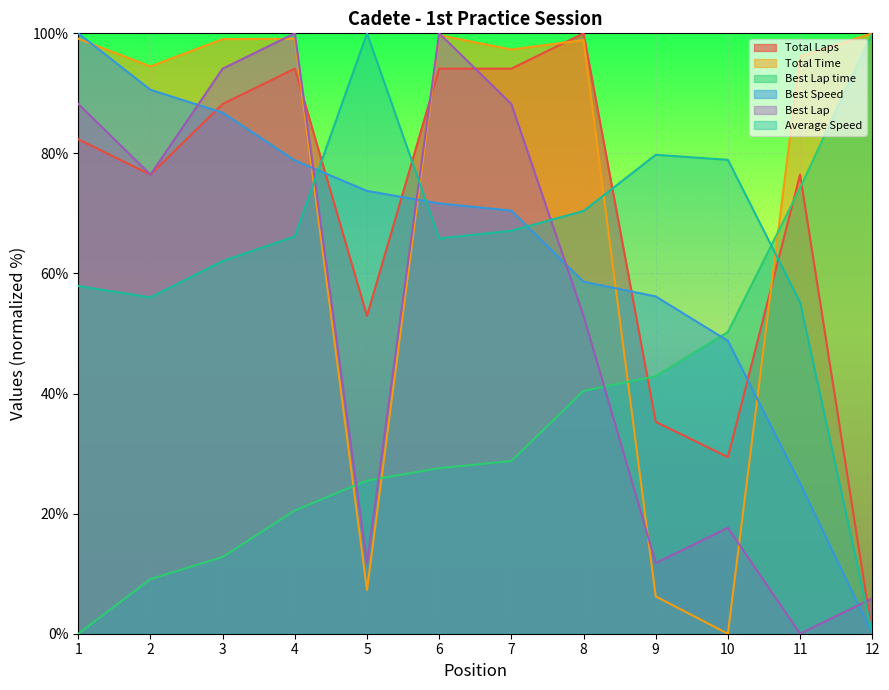

How many data points in Total Time are above 98?

6